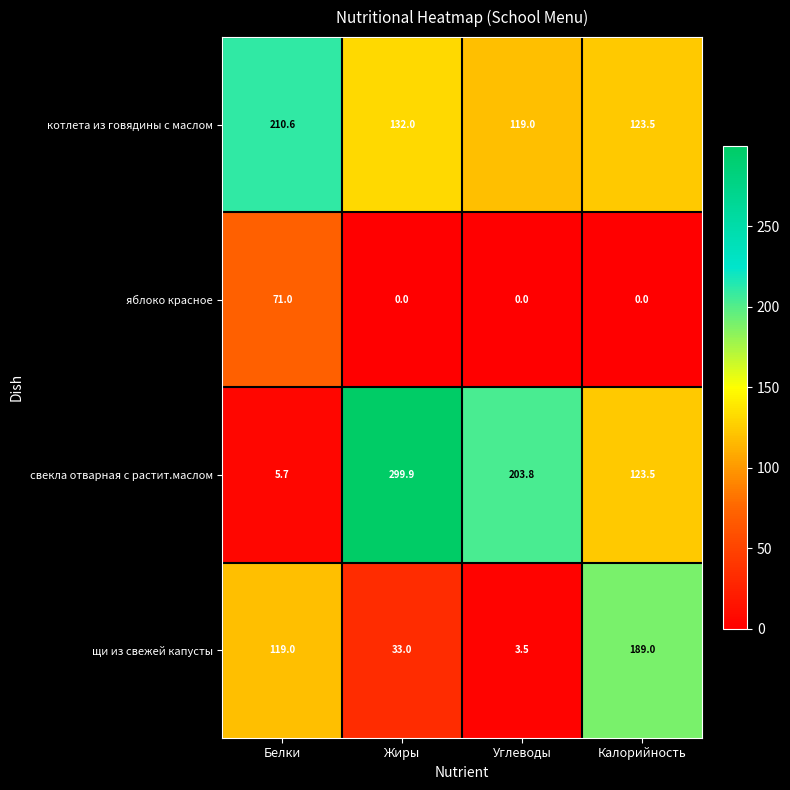

Where is свекла отварная с растит.маслом nearest to the value 152?

Калорийность